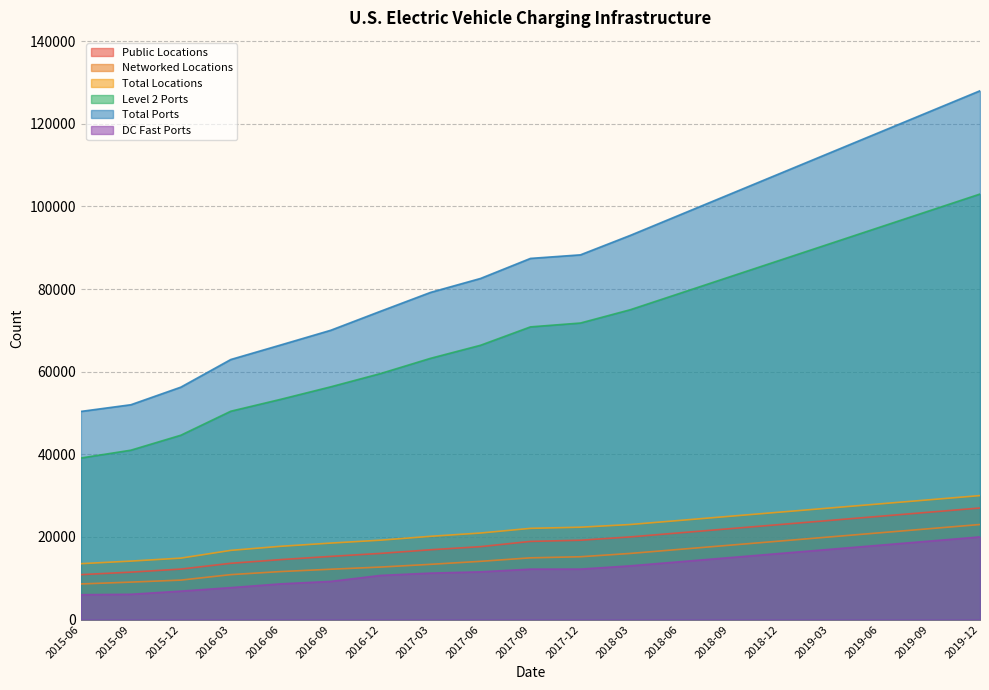

Reading left to right, extract all data points from this chart.

Public Locations: 2015-06=10866	2015-09=11471	2015-12=12212	2016-03=13613	2016-06=14505	2016-09=15283	2016-12=16012	2017-03=16889	2017-06=17642	2017-09=18915	2017-12=19194	2018-03=20000	2018-06=21000	2018-09=22000	2018-12=23000	2019-03=24000	2019-06=25000	2019-09=26000	2019-12=27000
Networked Locations: 2015-06=8613	2015-09=9056	2015-12=9540	2016-03=10867	2016-06=11611	2016-09=12172	2016-12=12700	2017-03=13360	2017-06=14086	2017-09=14933	2017-12=15193	2018-03=16000	2018-06=17000	2018-09=18000	2018-12=19000	2019-03=20000	2019-06=21000	2019-09=22000	2019-12=23000
Total Locations: 2015-06=13517	2015-09=14142	2015-12=14861	2016-03=16739	2016-06=17726	2016-09=18501	2016-12=19209	2017-03=20143	2017-06=20939	2017-09=22070	2017-12=22347	2018-03=23000	2018-06=24000	2018-09=25000	2018-12=26000	2019-03=27000	2019-06=28000	2019-09=29000	2019-12=30000
Level 2 Ports: 2015-06=39098	2015-09=40990	2015-12=44615	2016-03=50424	2016-06=53306	2016-09=56327	2016-12=59550	2017-03=63233	2017-06=66390	2017-09=70843	2017-12=71774	2018-03=75000	2018-06=79000	2018-09=83000	2018-12=87000	2019-03=91000	2019-06=95000	2019-09=99000	2019-12=103000
Total Ports: 2015-06=50377	2015-09=51995	2015-12=56252	2016-03=62943	2016-06=66464	2016-09=70016	2016-12=74635	2017-03=79192	2017-06=82564	2017-09=87417	2017-12=88281	2018-03=93000	2018-06=98000	2018-09=103000	2018-12=108000	2019-03=113000	2019-06=118000	2019-09=123000	2019-12=128000
DC Fast Ports: 2015-06=6007	2015-09=6111	2015-12=6872	2016-03=7720	2016-06=8635	2016-09=9226	2016-12=10679	2017-03=11234	2017-06=11544	2017-09=12199	2017-12=12205	2018-03=13000	2018-06=14000	2018-09=15000	2018-12=16000	2019-03=17000	2019-06=18000	2019-09=19000	2019-12=20000